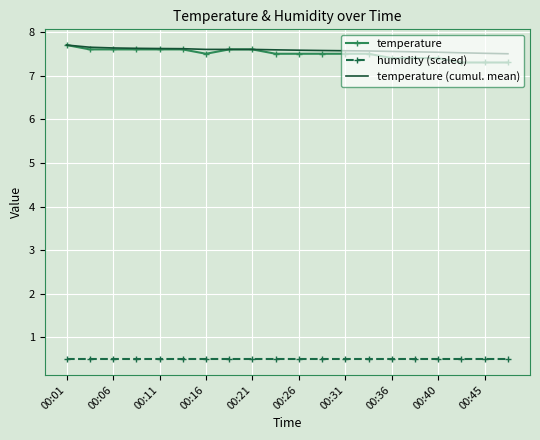

Which series has the largest range (max minus min)?

temperature